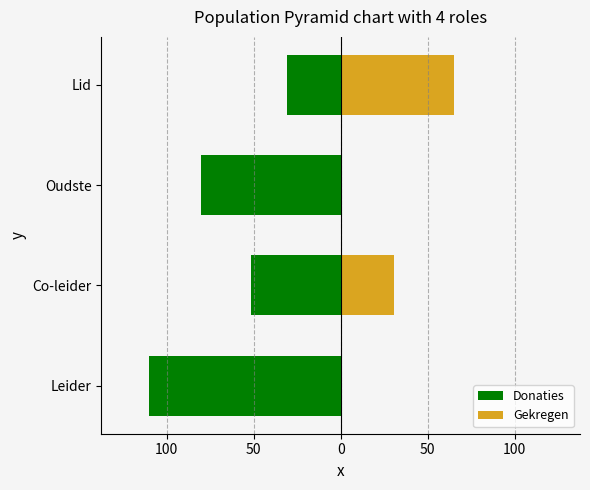

Are the bars horizontal?

Yes